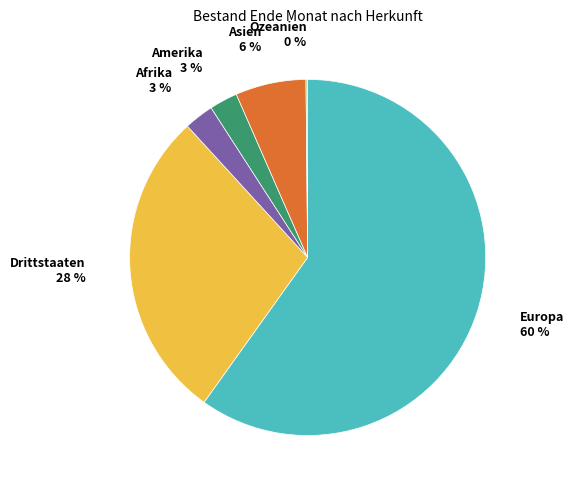

To the nearest percent, what percentage of the pie is Asien?

6%